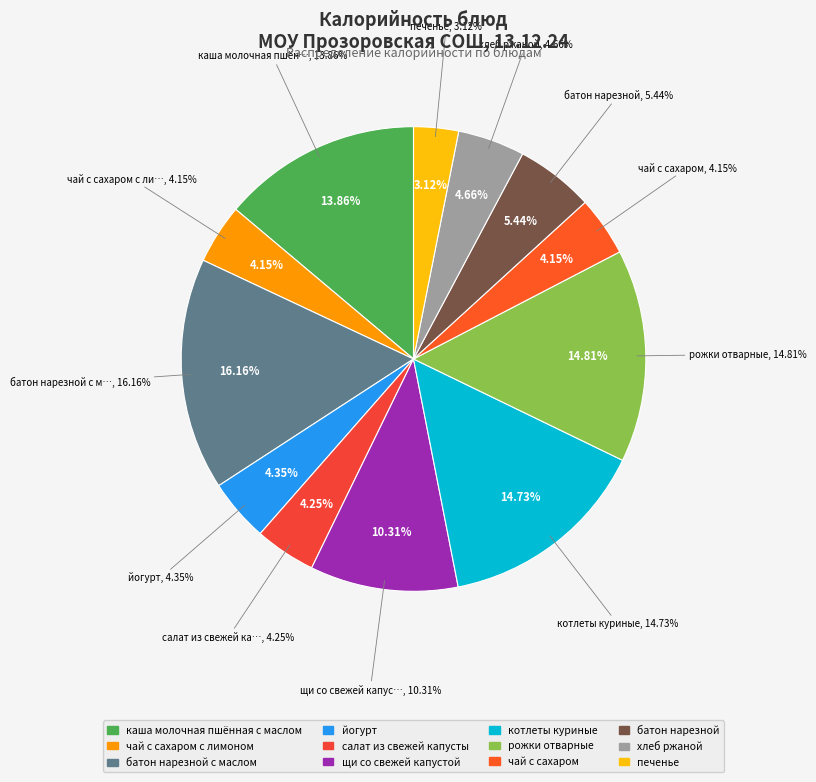

Between котлеты куриные and йогурт, which is larger?

котлеты куриные